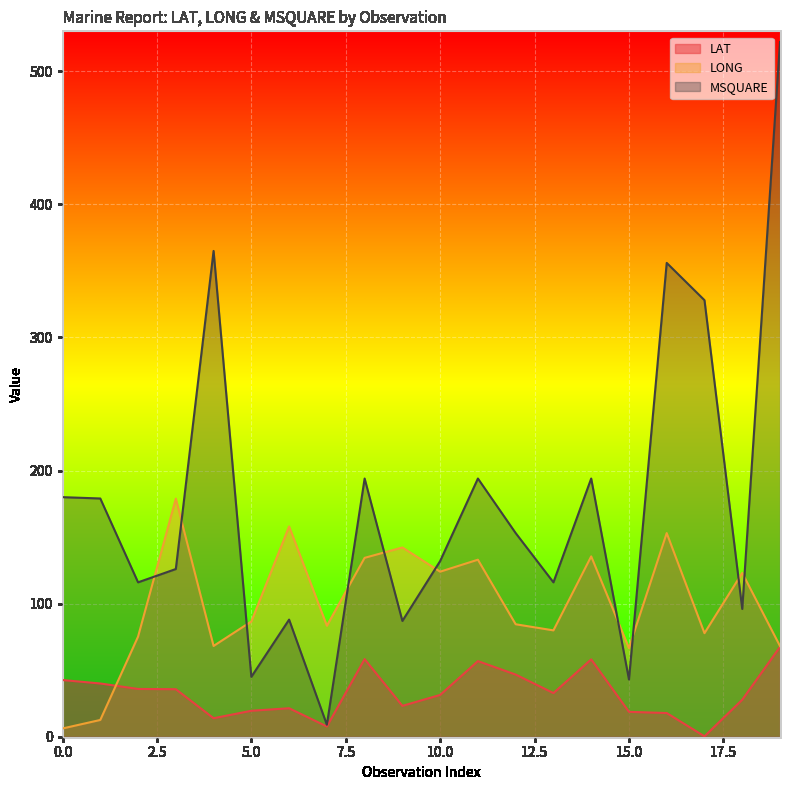

True or false: LAT has a value of 102.3 at 8.

False